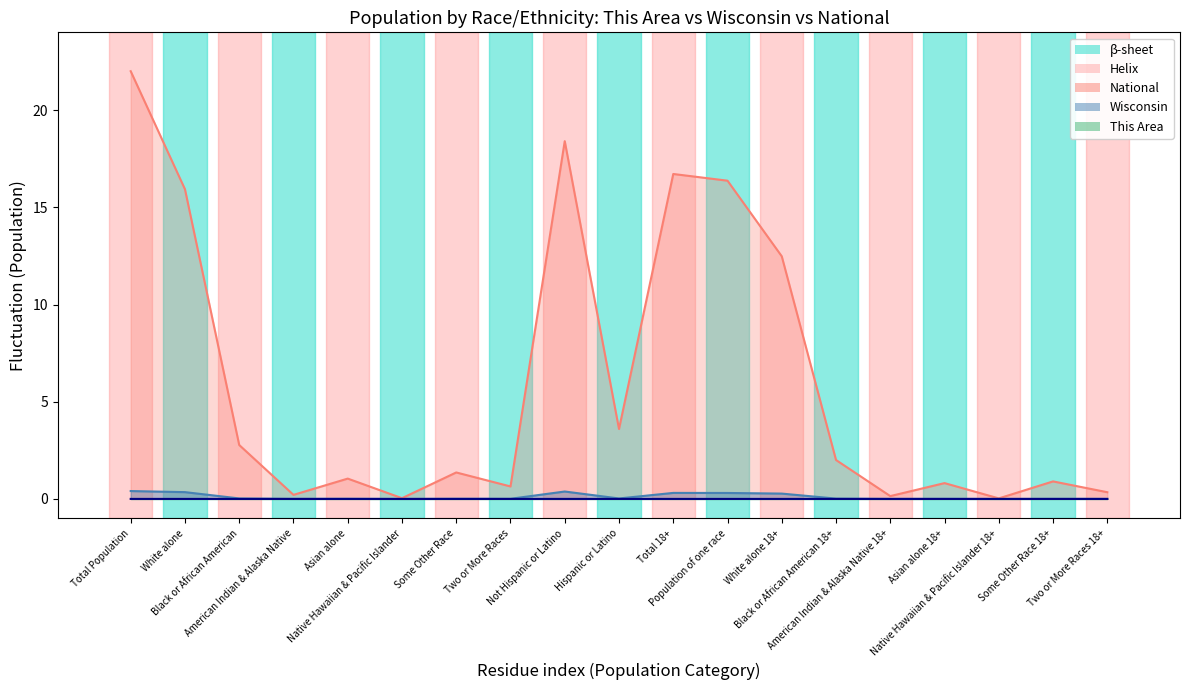

How many lines are shown in the chart?

3